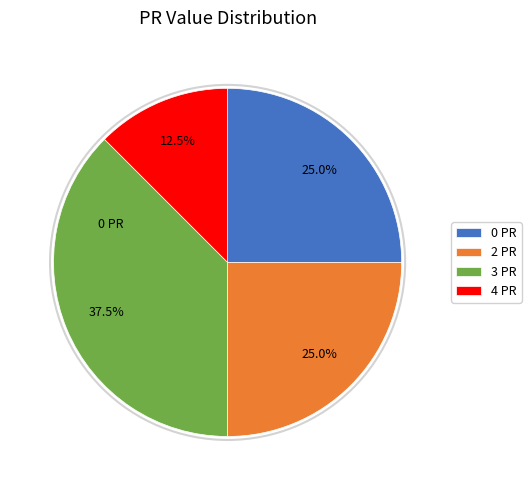

Is the sum of 4 and 2 greater than half?

No